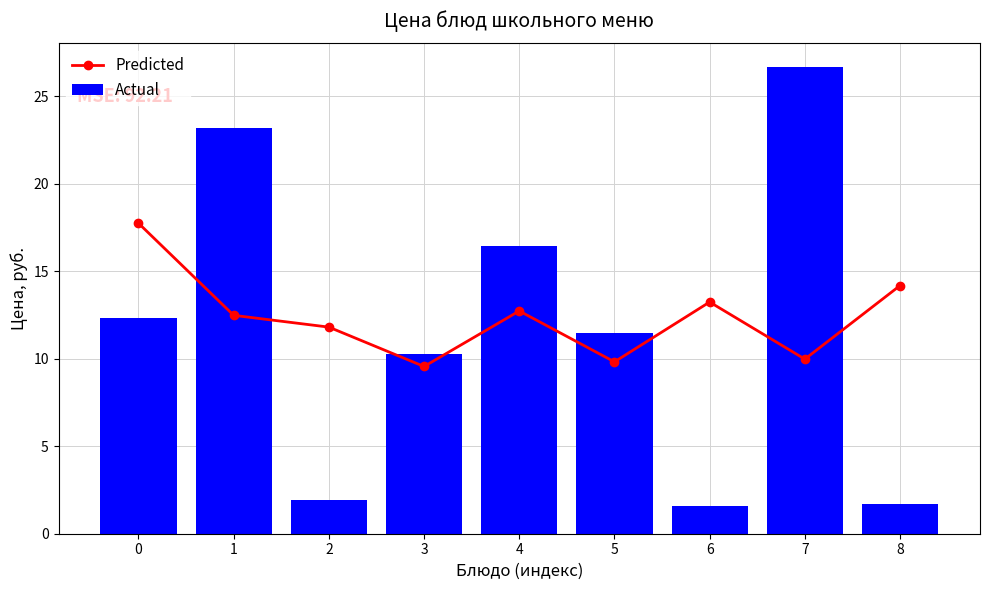

List the labels in order of Actual value, largest first.

7, 1, 4, 0, 5, 3, 2, 8, 6